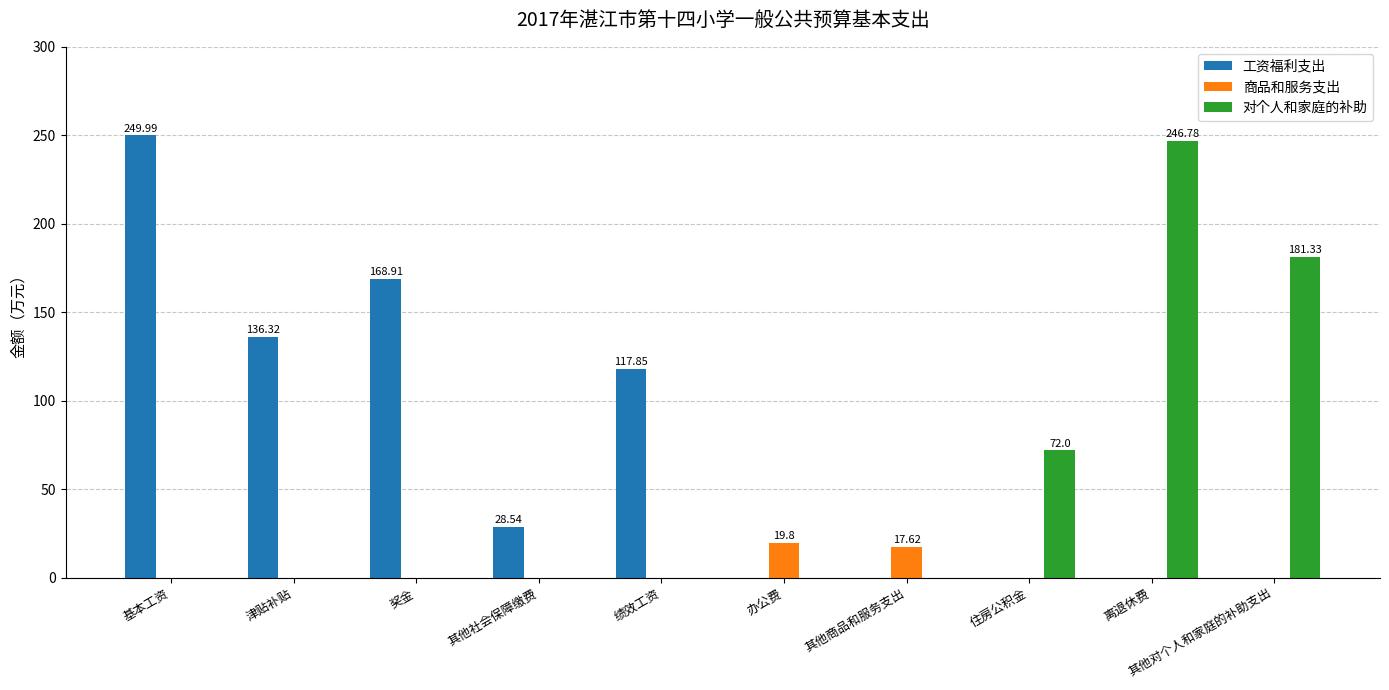

Count the 对个人和家庭的补助 values in the range 0 to 72.

8